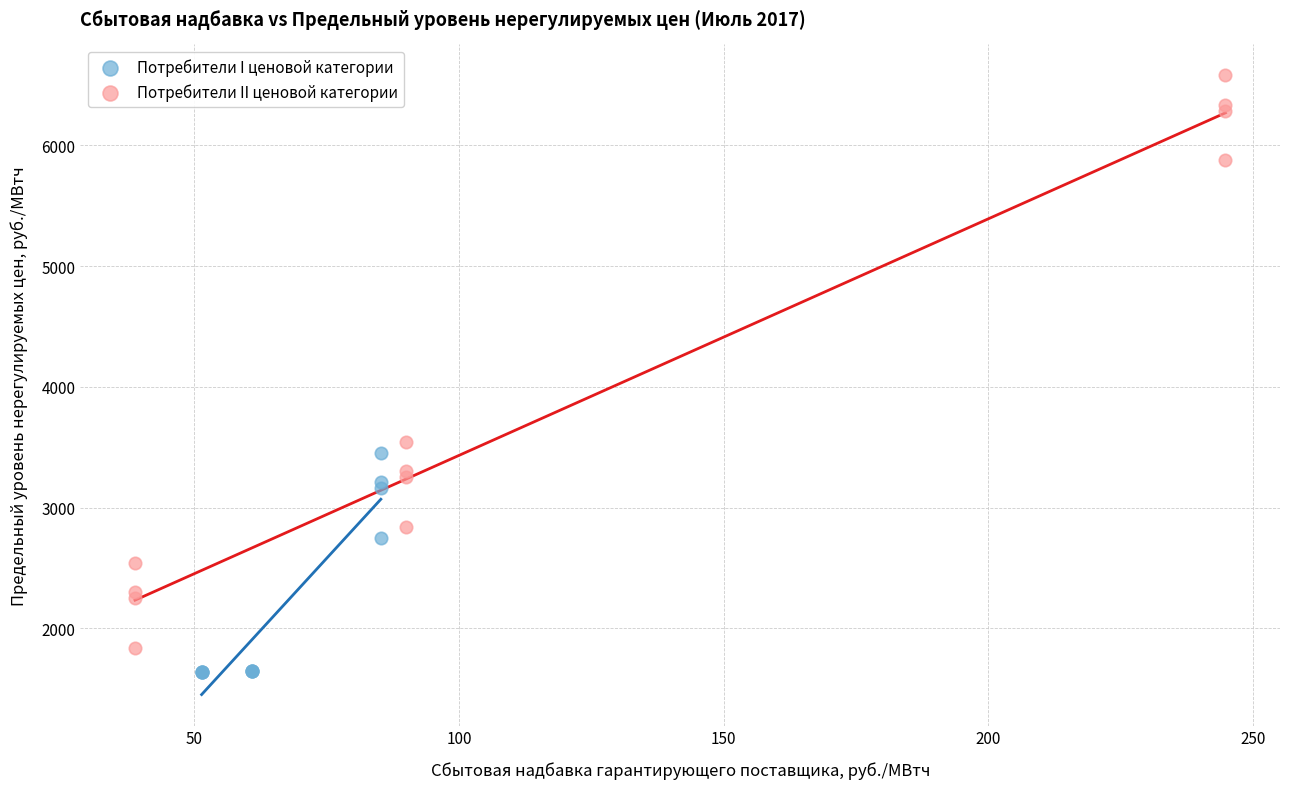

Which series contains the lowest Y value?

Потребители I ценовой категории